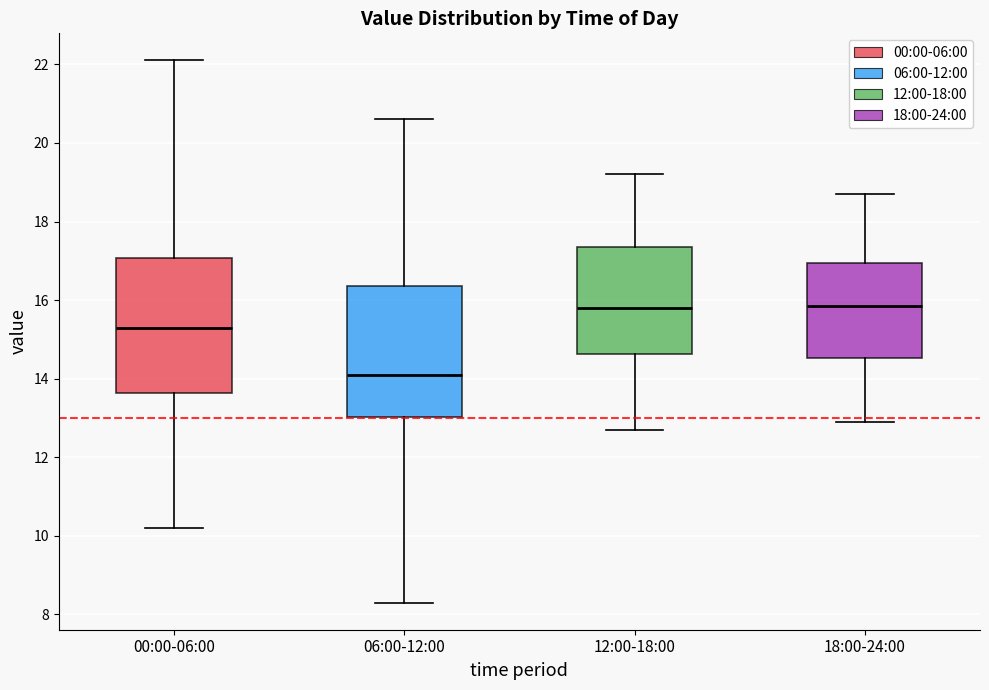

Which box's median line is the lowest?

06:00-12:00